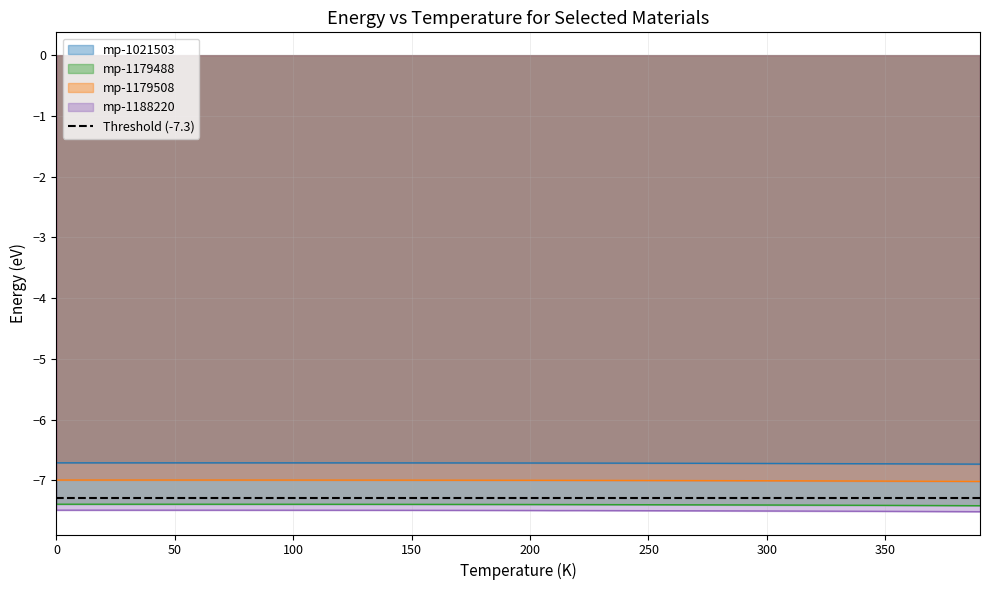

What is the value of the mp-1179508 point at the 40th from the left?

-7.0